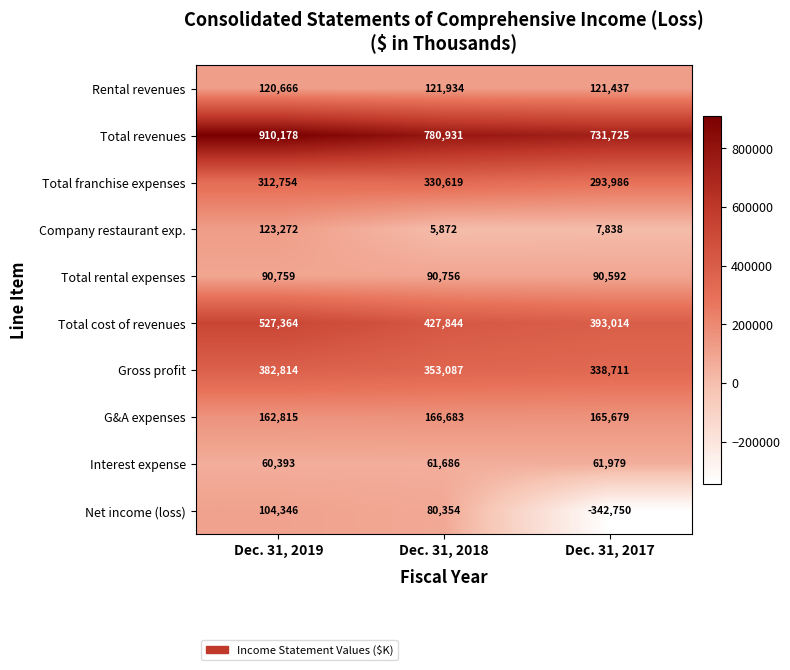

Which category has the lowest value across all series?

Dec. 31, 2017